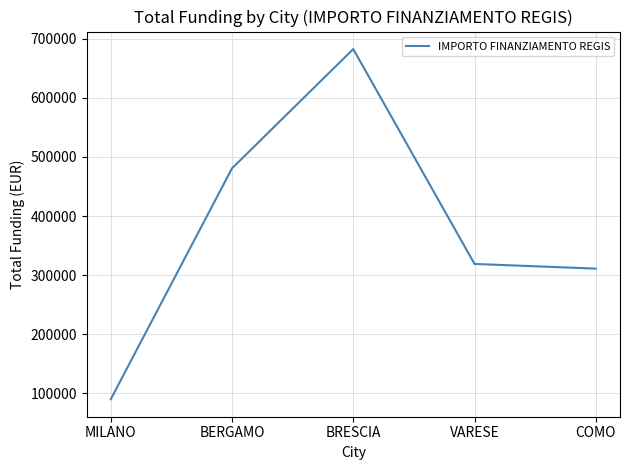

Is it true that the value at BRESCIA is 200682.9?

False